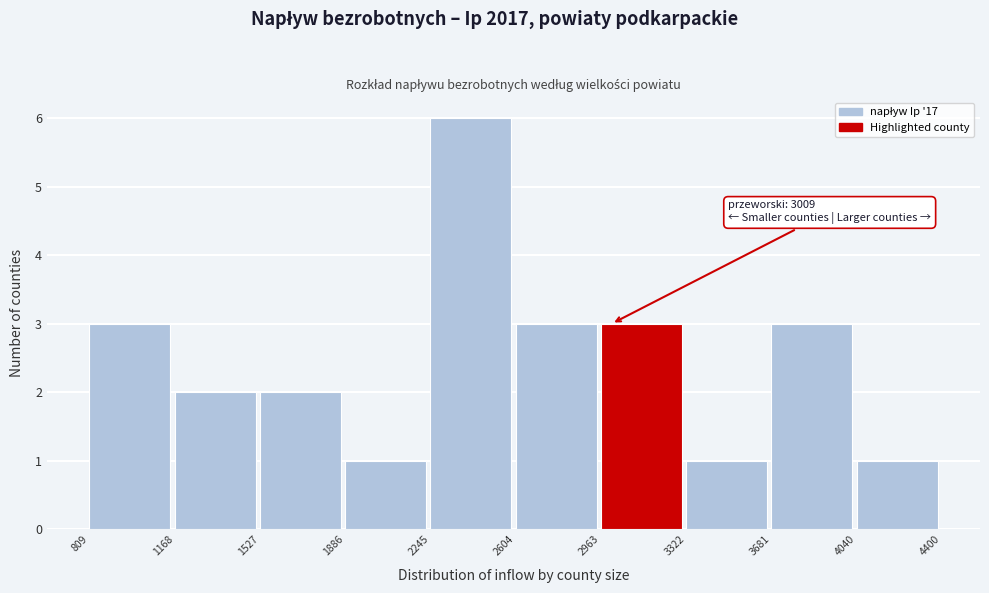

Which range on the x-axis has the tallest bar?

2245 to 2604